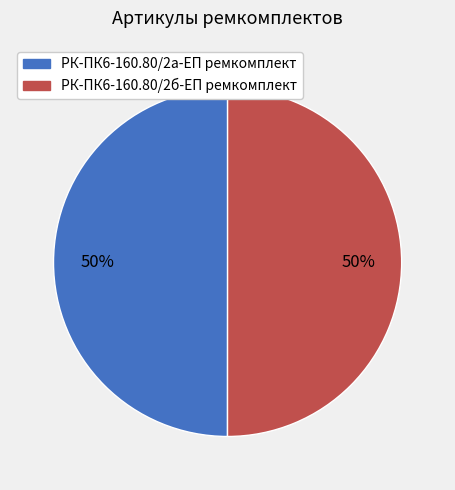

To the nearest percent, what percentage of the pie is РК-ПК6-160.80/2б-ЕП ремкомплект?

50%